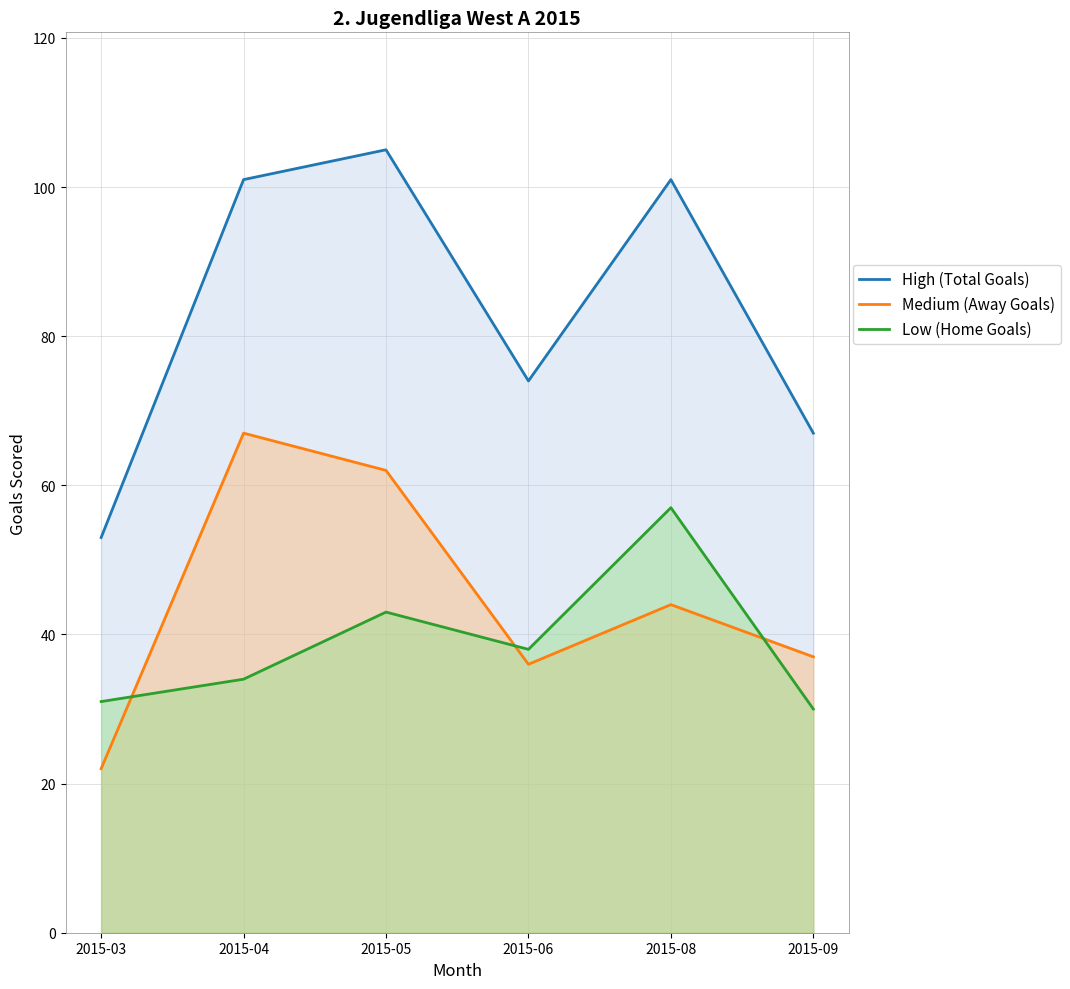

Reading right to left, extract all data points from this chart.

High (Total Goals): 67	101	74	105	101	53
Medium (Away Goals): 37	44	36	62	67	22
Low (Home Goals): 30	57	38	43	34	31